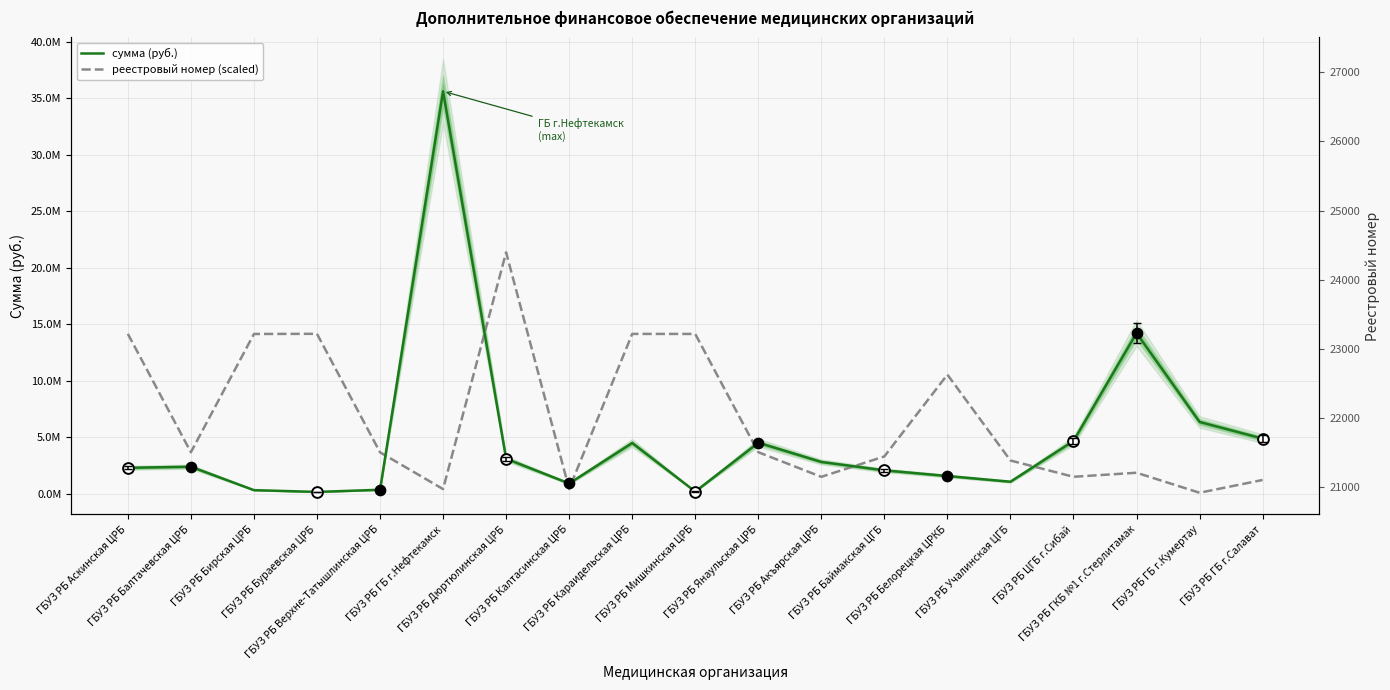

Is the value of реестровый номер (scaled) at ГБУЗ РБ Белорецкая ЦРКБ greater than the value of сумма (руб.) at ГБУЗ РБ Караидельская ЦРБ?

Yes